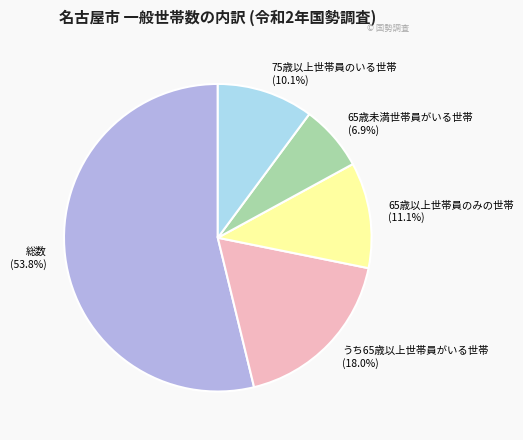

Which slice is the smallest?

65歳未満世帯員がいる世帯